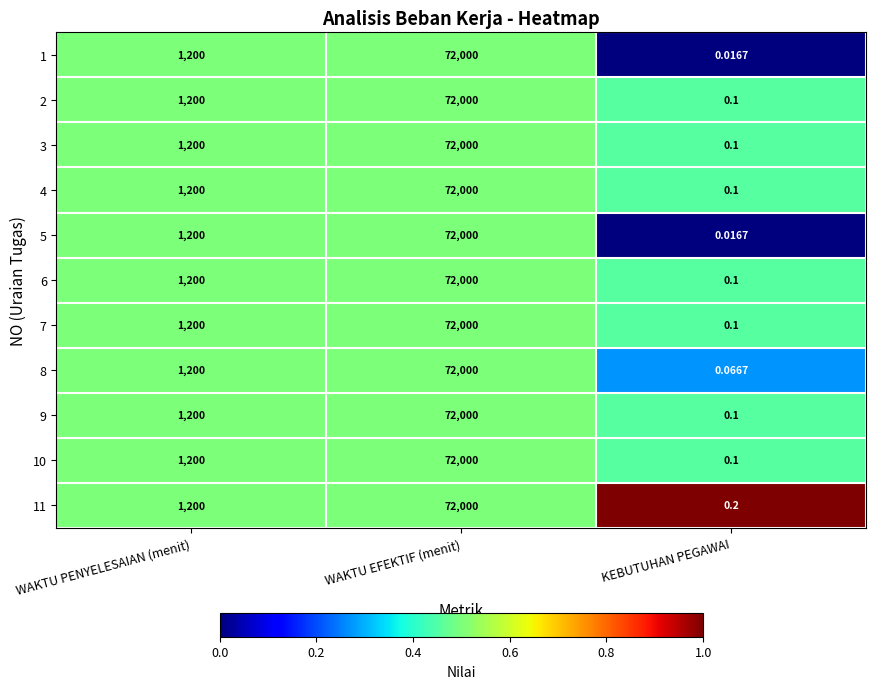

Is the value of 5 at WAKTU PENYELESAIAN (menit) greater than the value of 10 at KEBUTUHAN PEGAWAI?

Yes